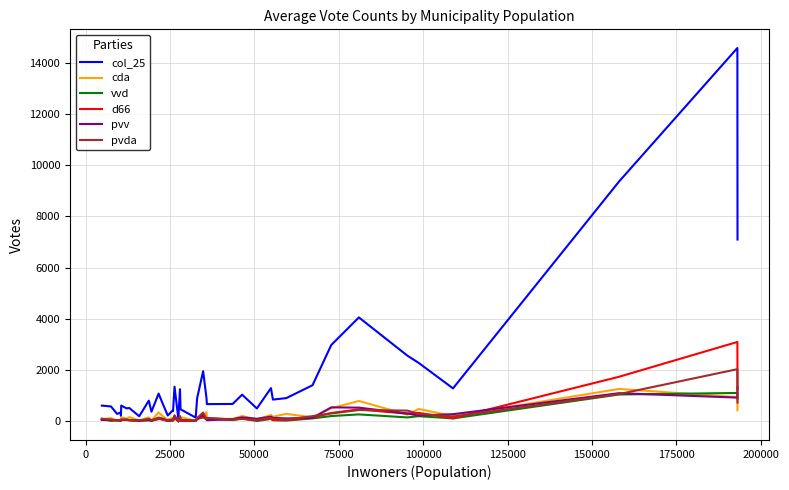

What is the average value of the col_25 series?

1663